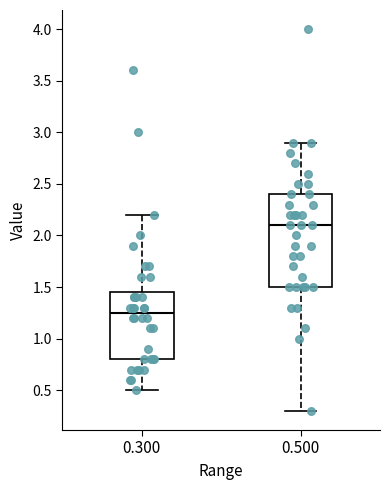

Which box has the highest median line?

0.500